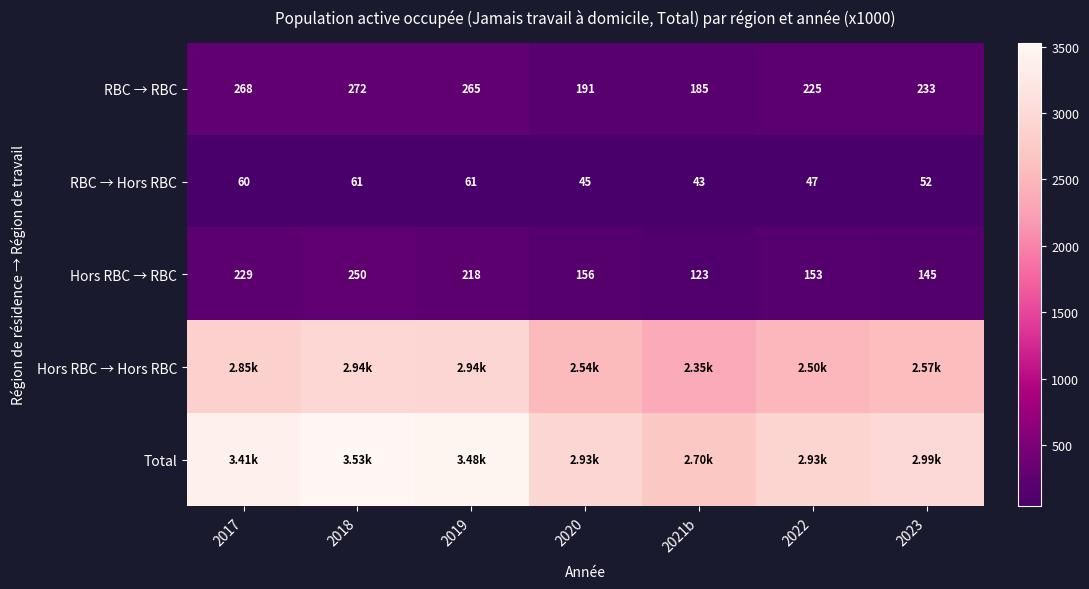

Is the value of Hors RBC → RBC at 2022 greater than the value of RBC → RBC at 2021b?

No